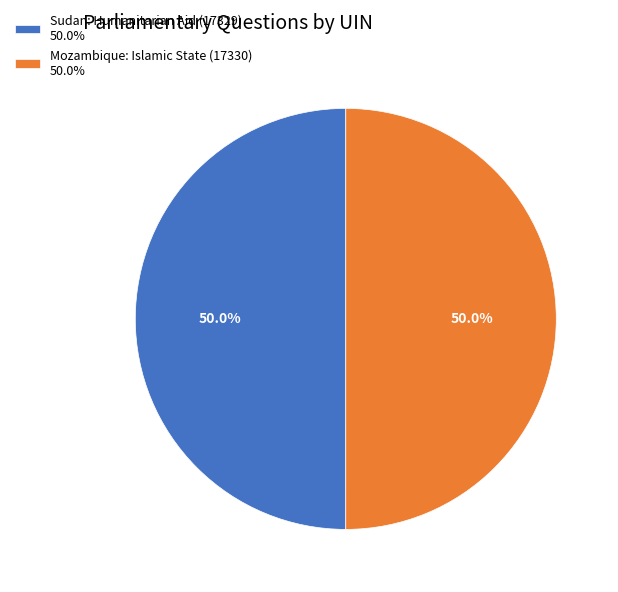

Approximately how many times larger is the value at Mozambique: Islamic State (17330) 50.0% compared to Sudan: Humanitarian Aid (17329) 50.0%?

1.0